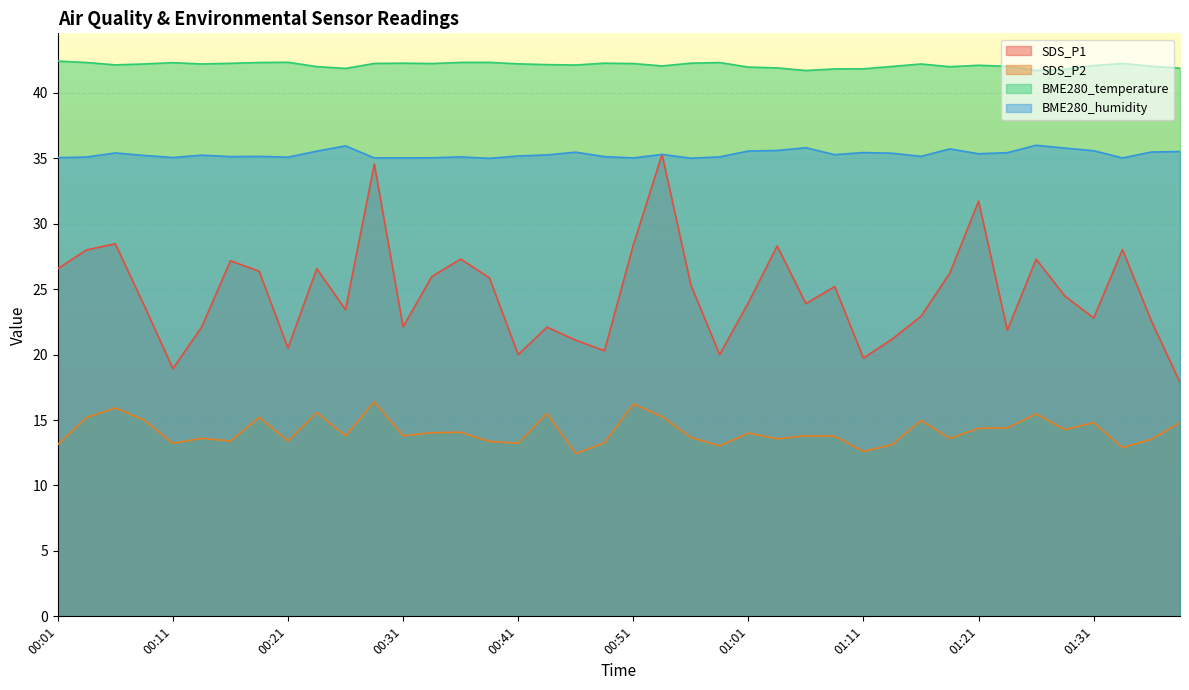

Rank the series at 00:16 from lowest to highest value.

SDS_P2, SDS_P1, BME280_humidity, BME280_temperature